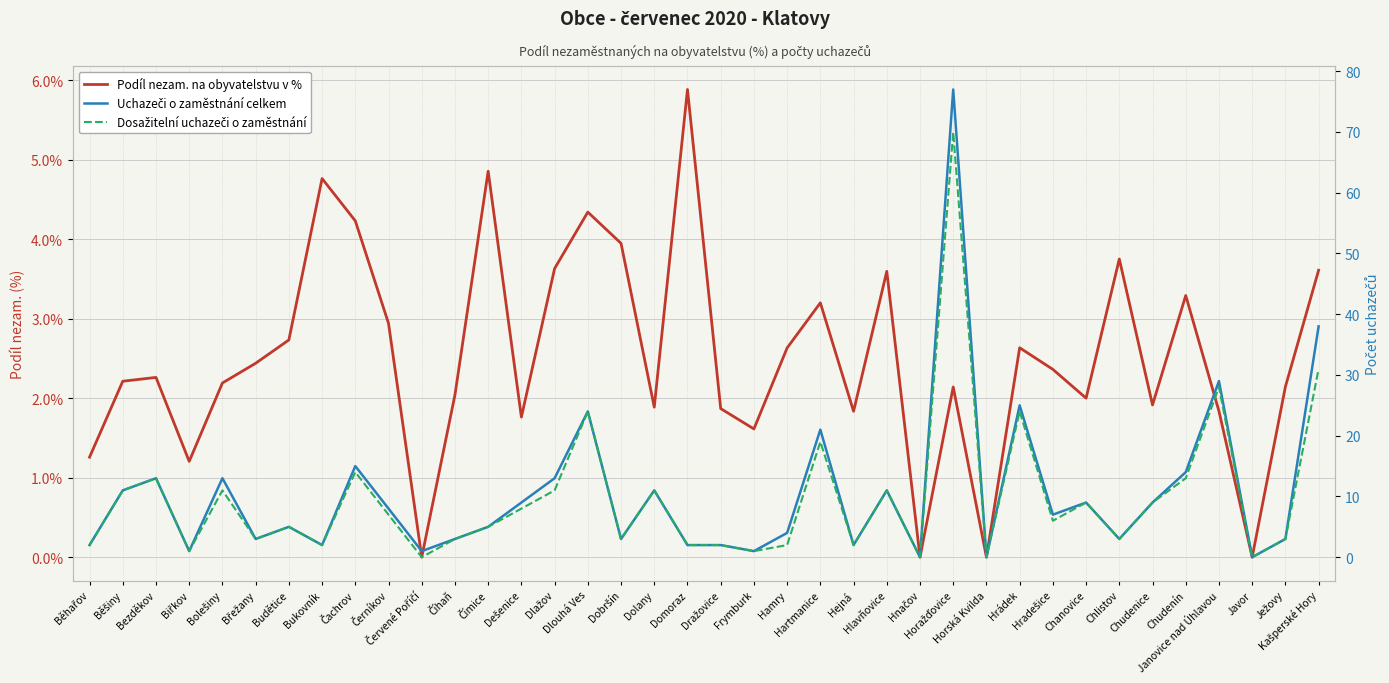

At which category is the sum across all series the highest?

Horažďovice